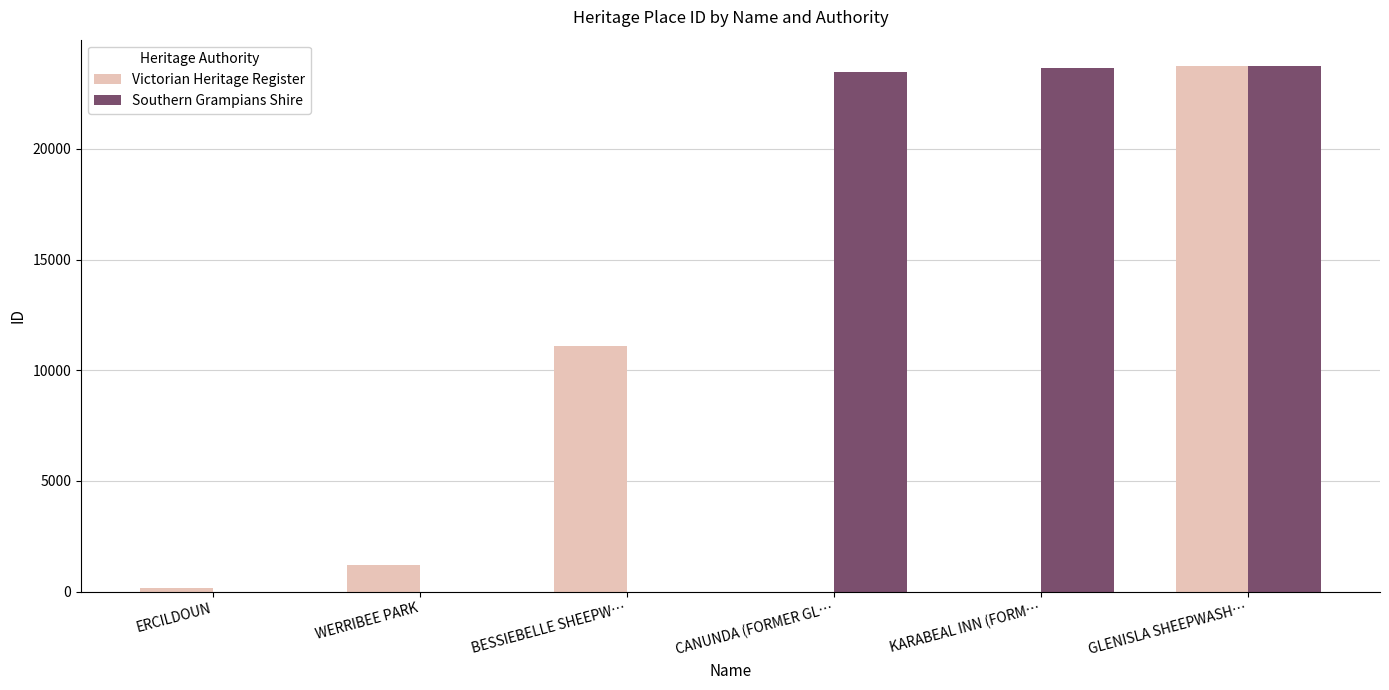

Which series has the largest total across all categories?

Southern Grampians Shire